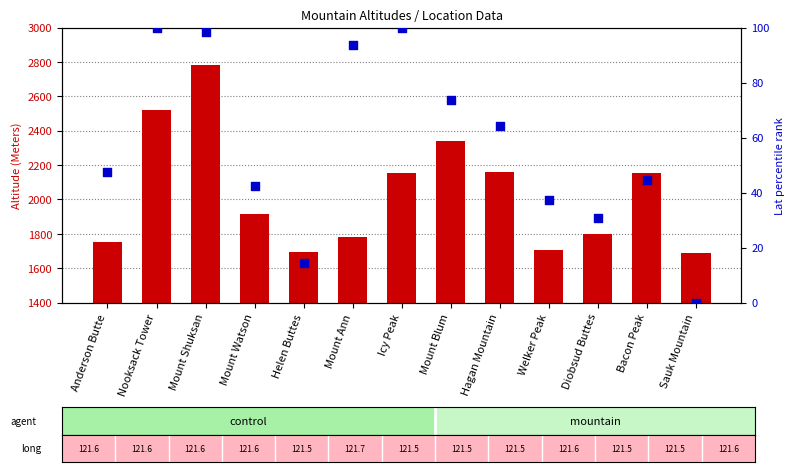

At how many categories does at least one series exceed 69?

13